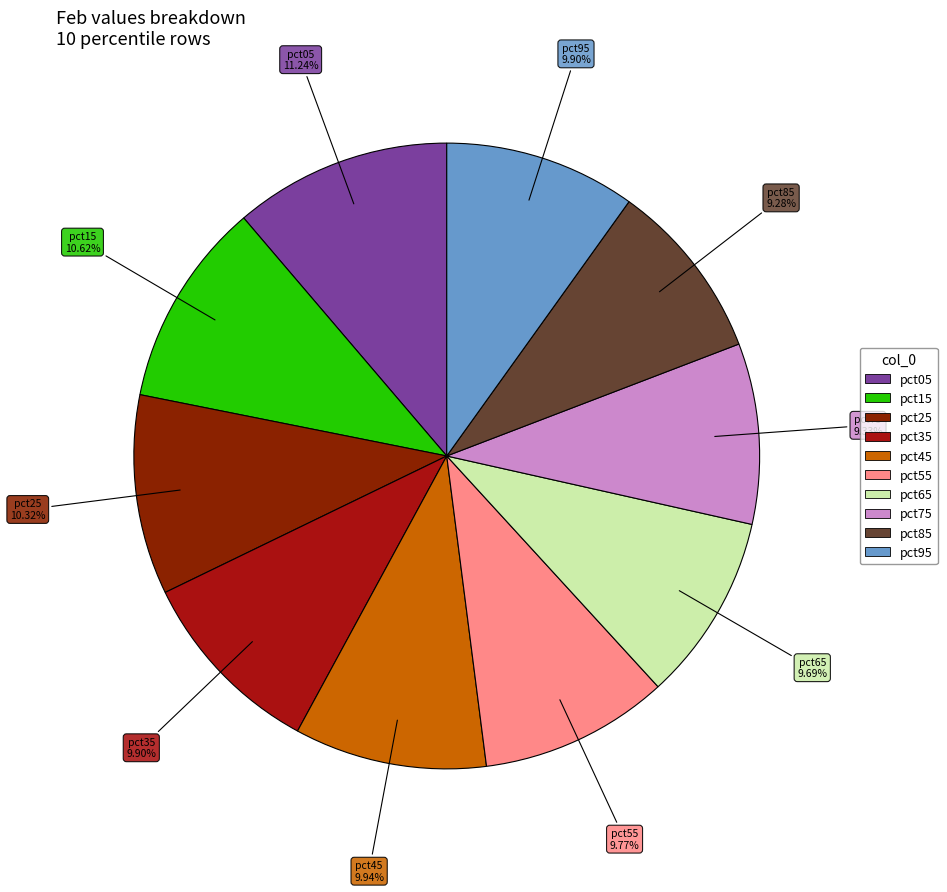

Count the number of slices in the pie.

10